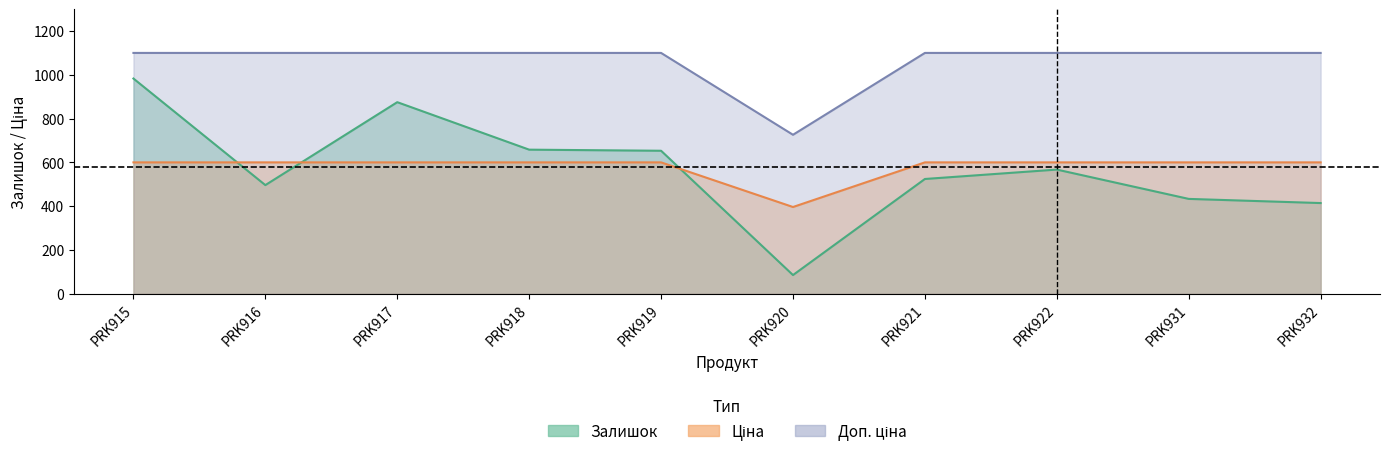

Rank the series by their maximum value, from lowest to highest.

Ціна, Залишок, Доп. ціна